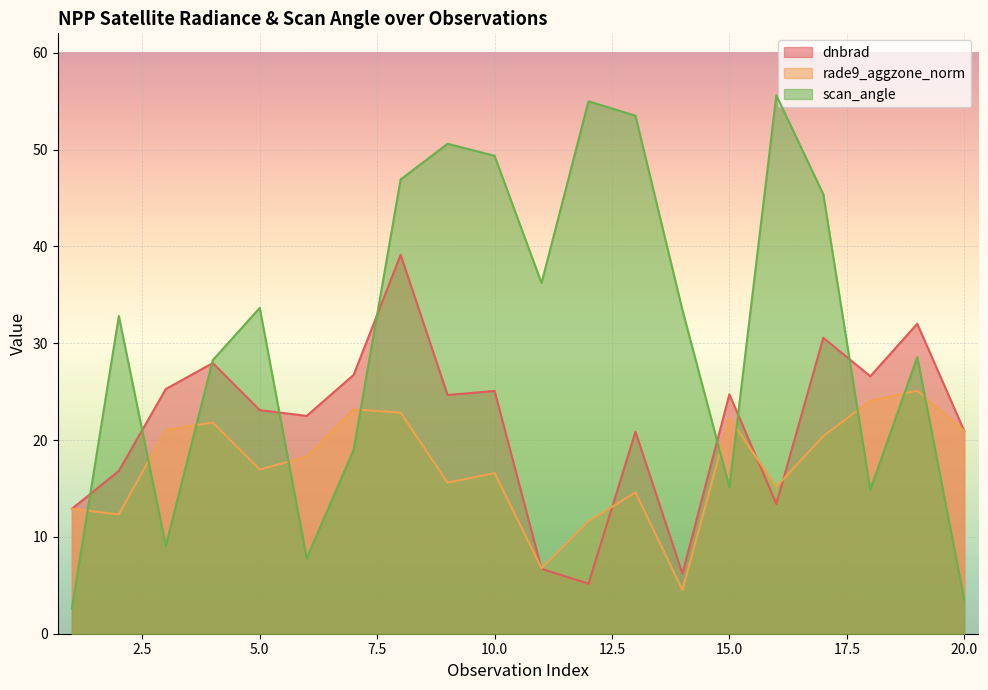

Which series has the largest range (max minus min)?

scan_angle